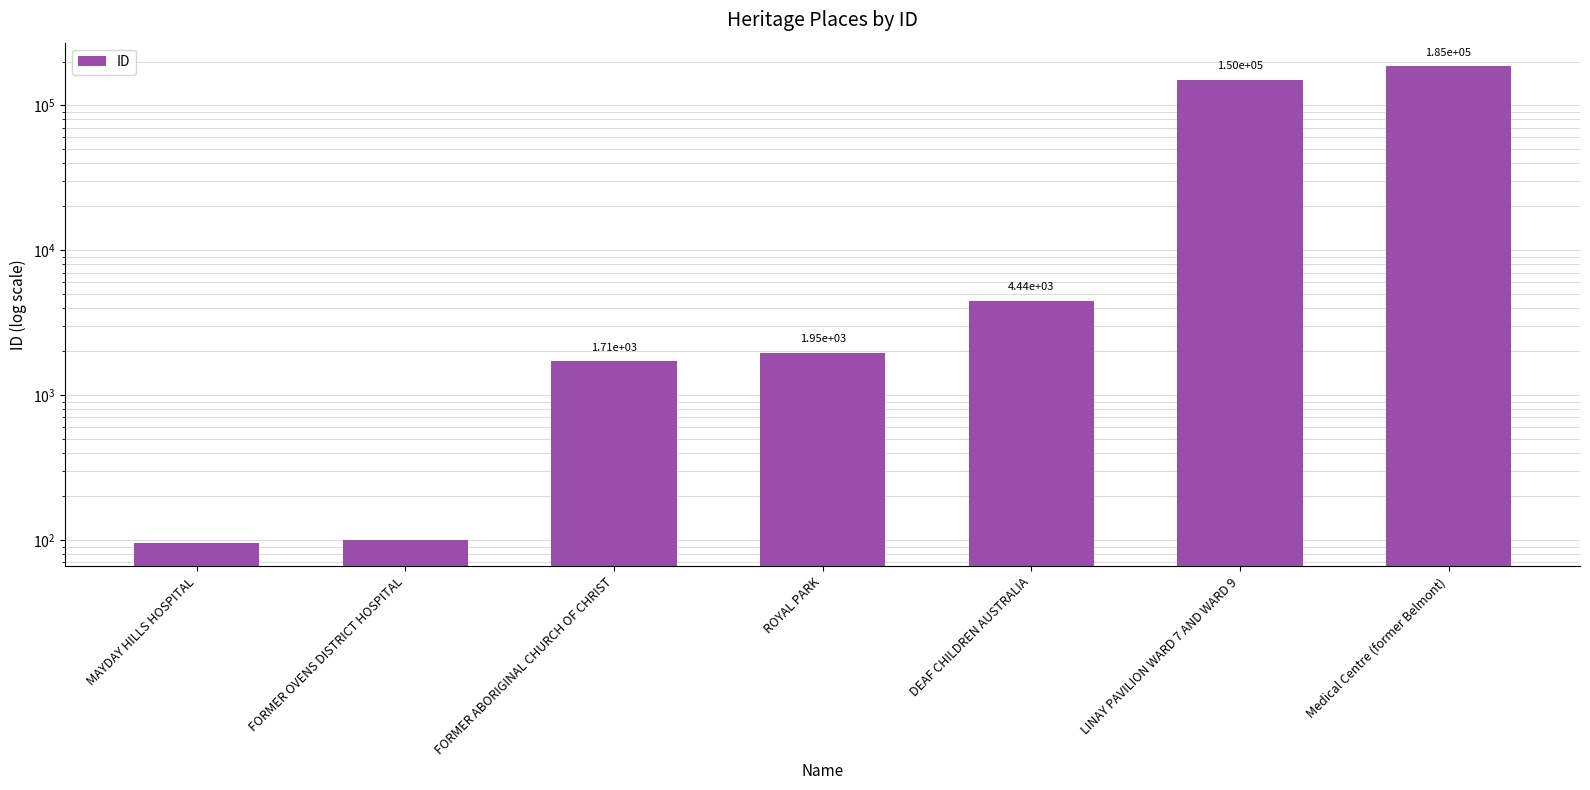

What is the maximum value shown in the chart?

184916